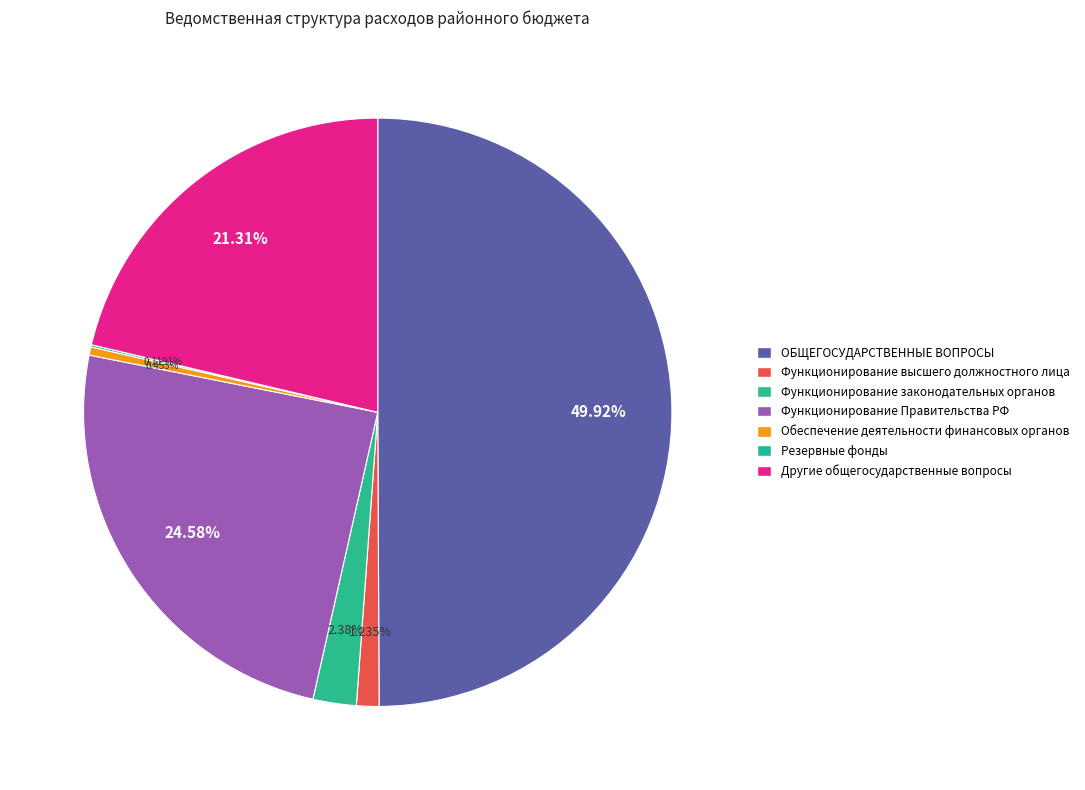

To the nearest percent, what is the difference between the largest and smallest slice percentages?

50%